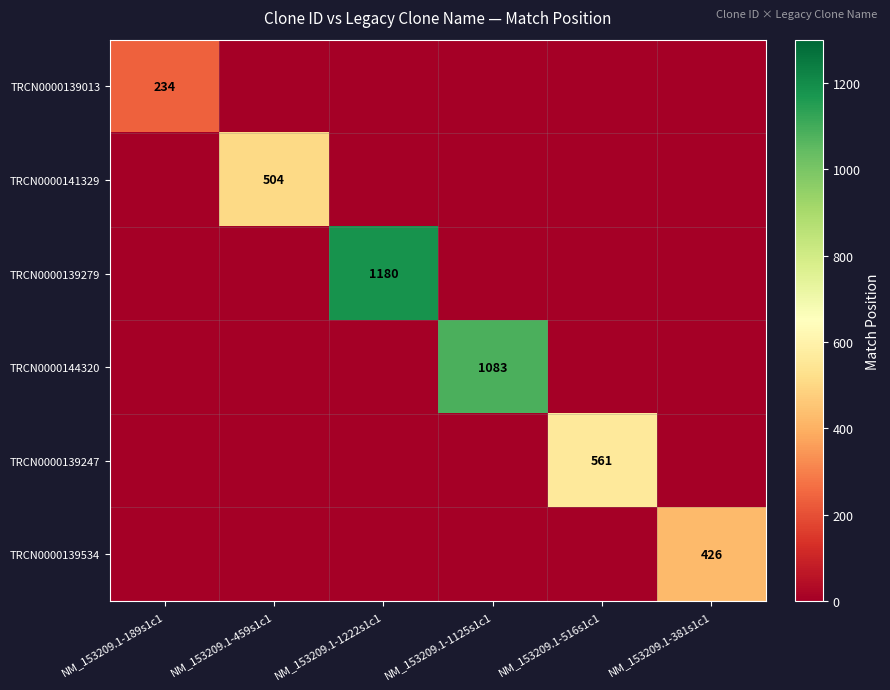

The value of TRCN0000139013 at NM_153209.1-189s1c1 is 356. True or false?

False